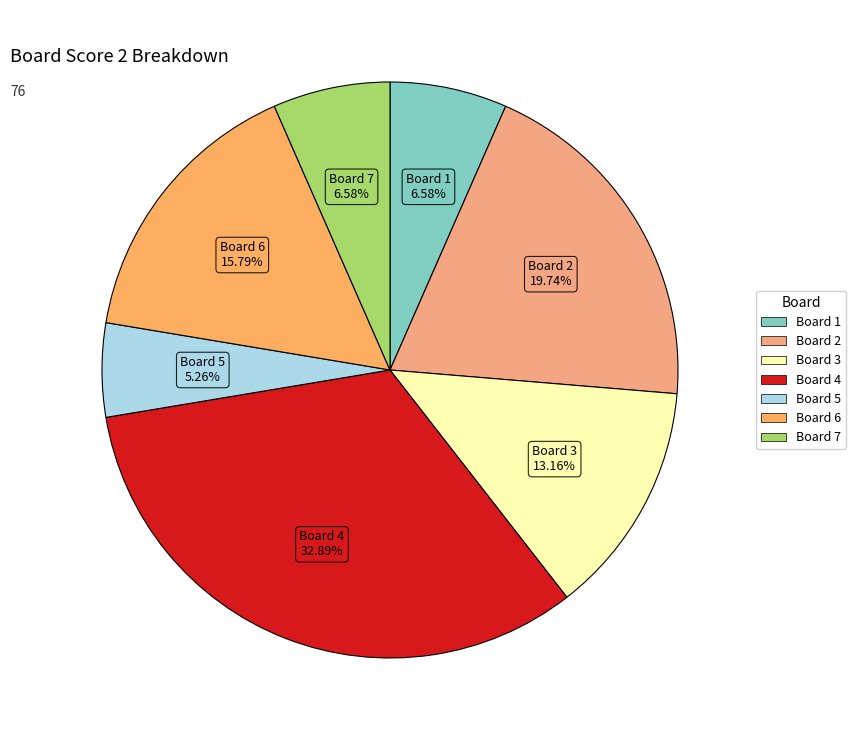

How many slices are in this pie chart?

7